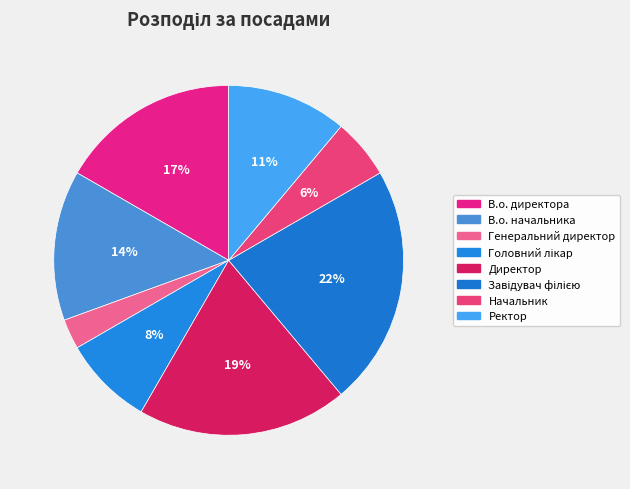

How many segments does this pie chart have?

8